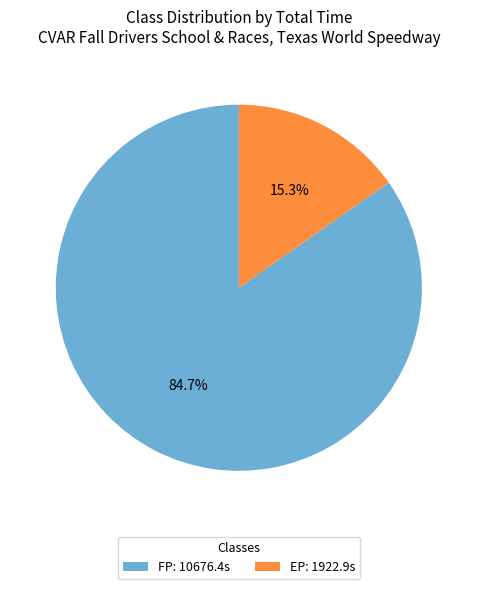

To the nearest percent, what is the difference between the largest and smallest slice percentages?

69%